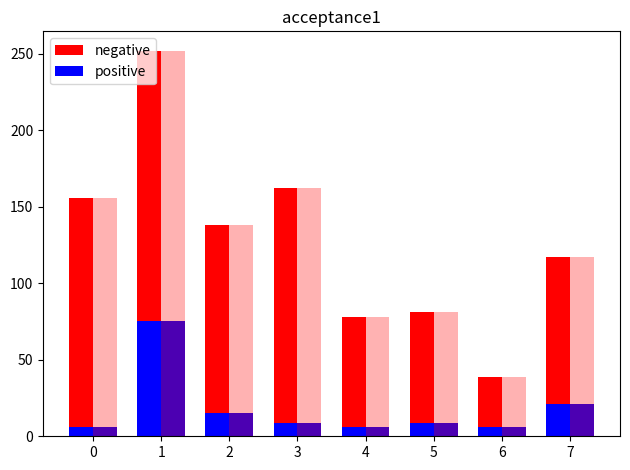

What is the difference between the highest and lowest values at 7?

96.0